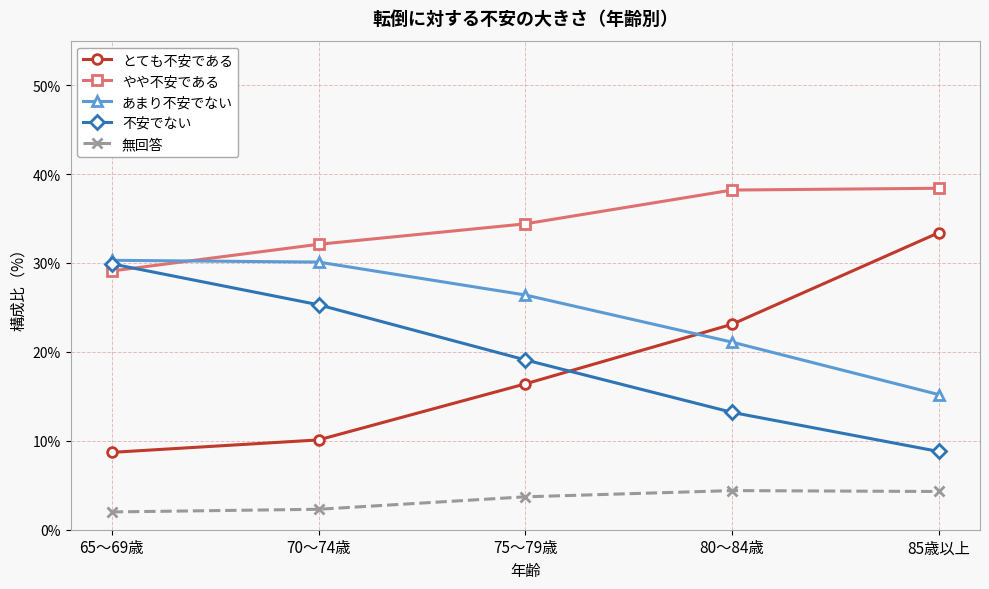

What is the average value of the あまり不安でない series?

24.6